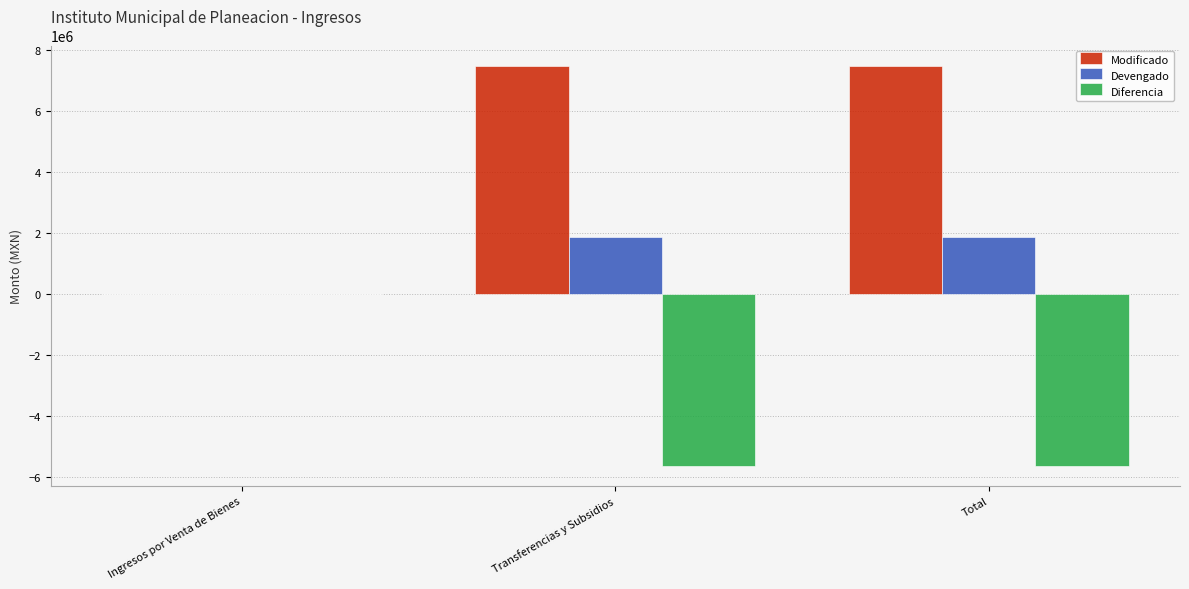

What is the sum of the Diferencia values at Transferencias y Subsidios and Total?

-11251228.5